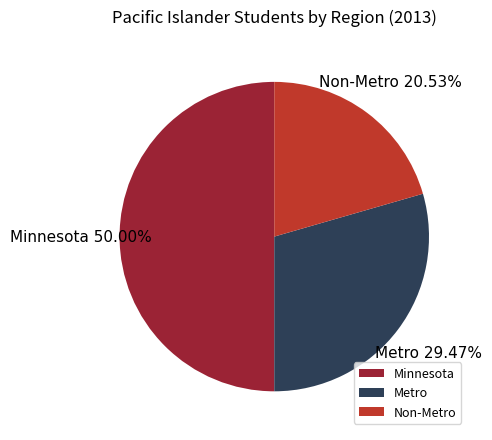

Combined, do Minnesota and Metro account for over 50%?

Yes